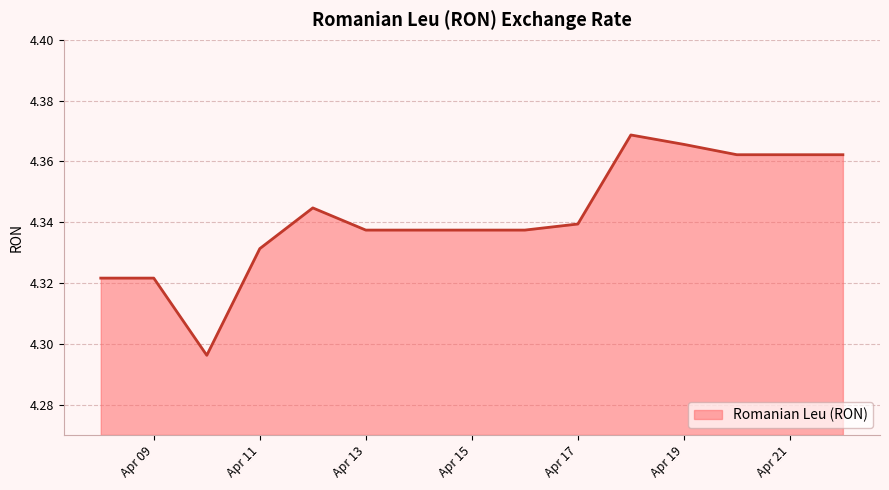

Is this an area chart (filled region under the line)?

Yes